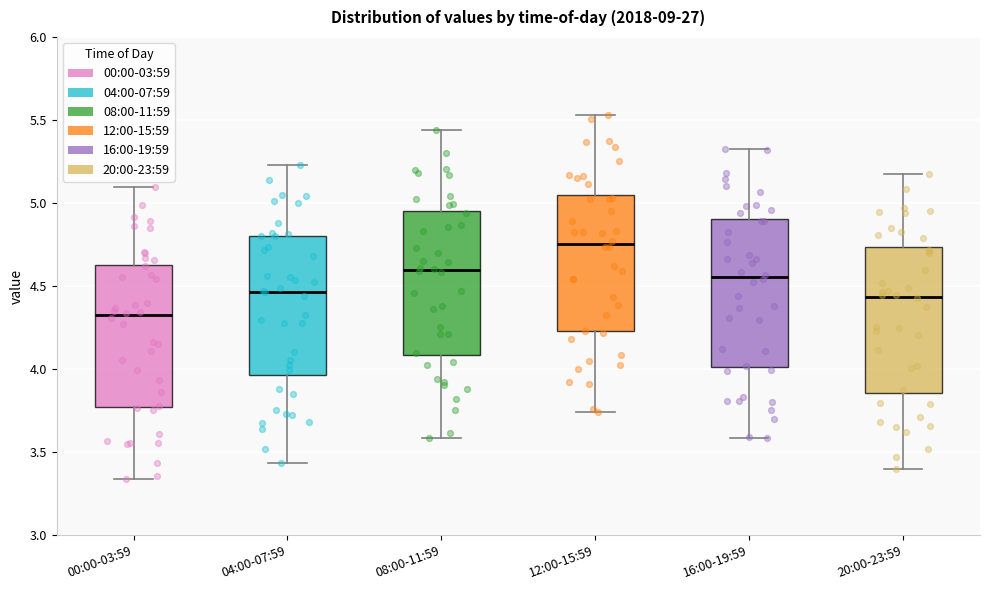

Reading left to right, transcribe this box plot: for each box, give where its median line is, the range the box spans, and where its two whiskers end, as read against the y-axis. The values are not printed on the chart, so give them approximately, as read against the axis.

00:00-03:59: median 4.30, box 3.75 to 4.65, whiskers 3.35 to 5.10
04:00-07:59: median 4.45, box 3.95 to 4.80, whiskers 3.45 to 5.25
08:00-11:59: median 4.60, box 4.10 to 4.95, whiskers 3.60 to 5.45
12:00-15:59: median 4.75, box 4.25 to 5.05, whiskers 3.75 to 5.55
16:00-19:59: median 4.55, box 4.00 to 4.90, whiskers 3.60 to 5.35
20:00-23:59: median 4.45, box 3.85 to 4.75, whiskers 3.40 to 5.20